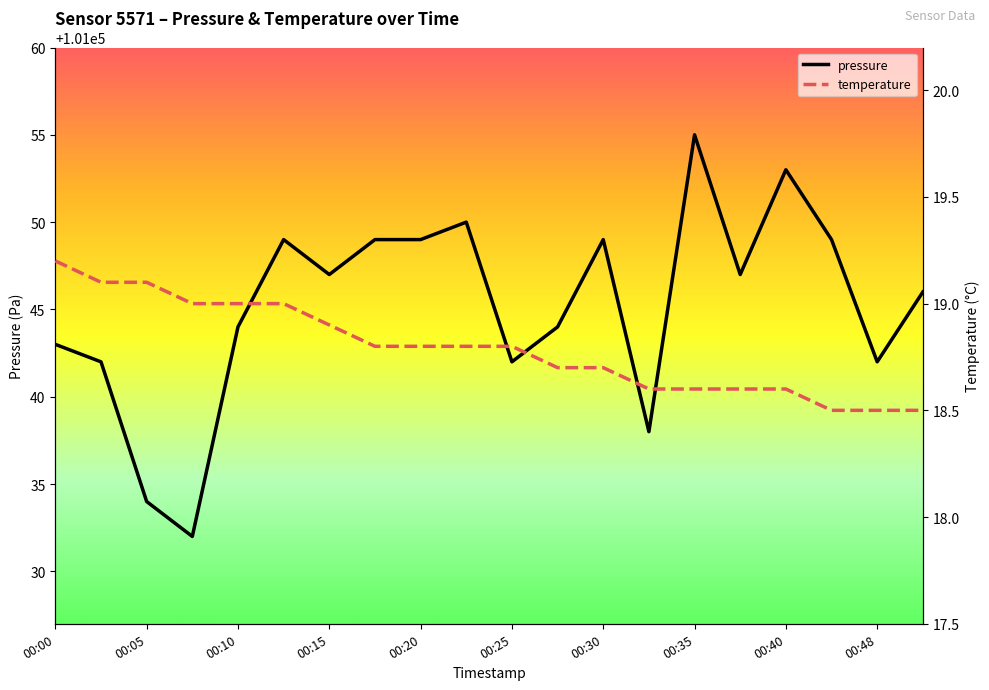

What is the lowest value of the pressure series?

101032